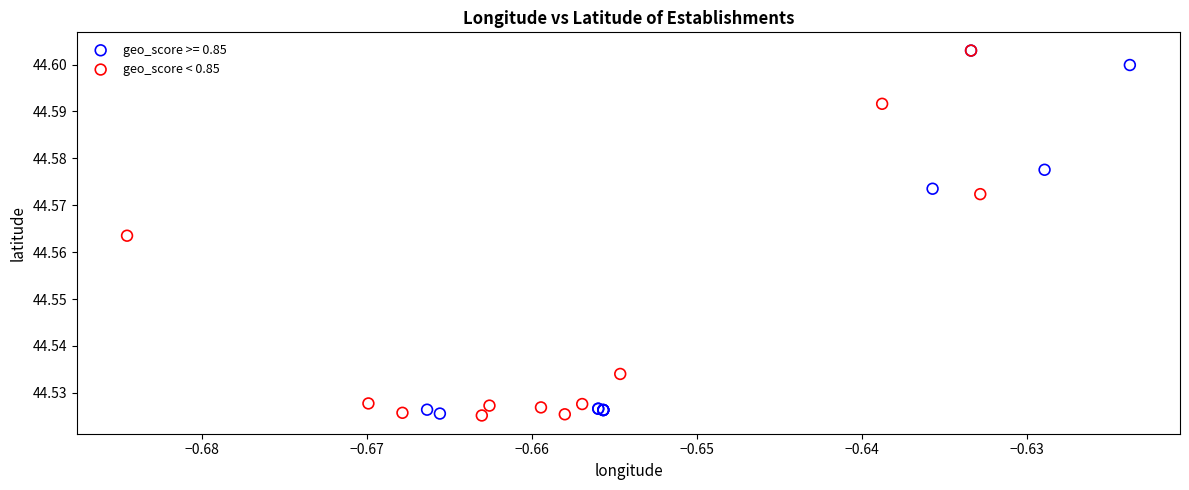

What are all the series names shown in the legend?

geo_score >= 0.85, geo_score < 0.85